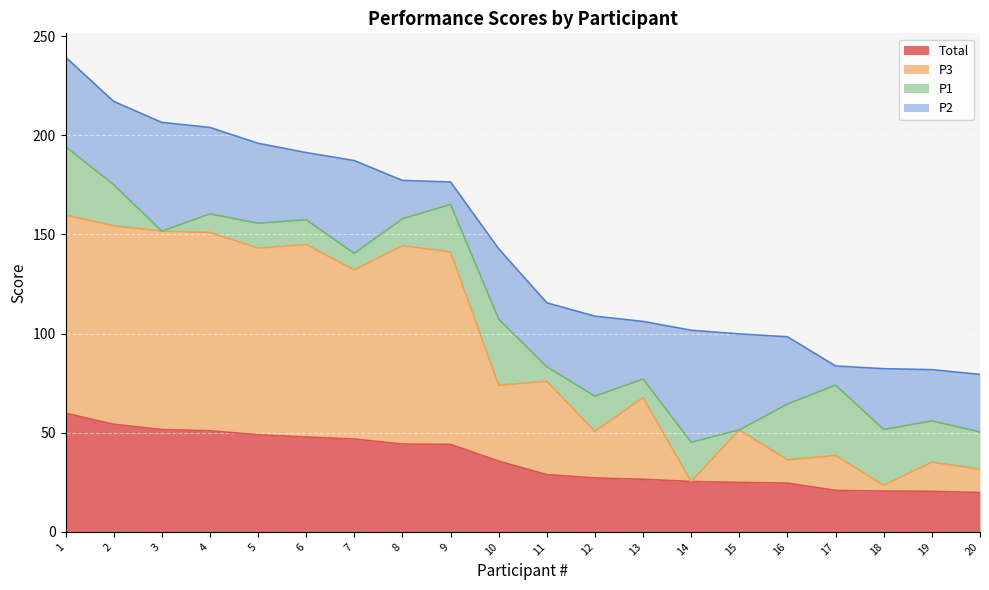

What is the highest value of the Total series?

59.8